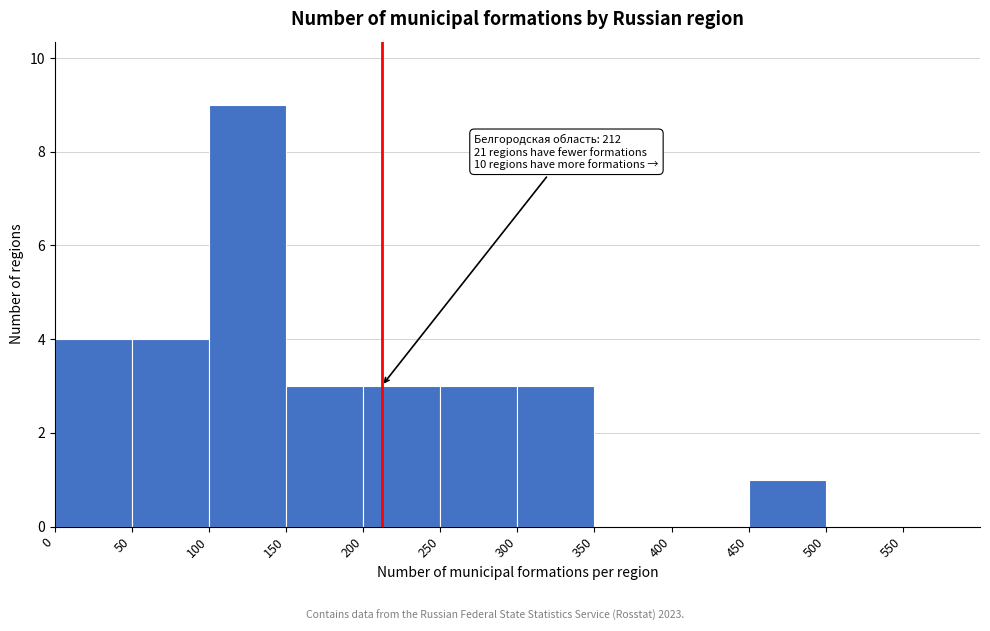

Over which range of the x-axis is the bar tallest?

100 to 150